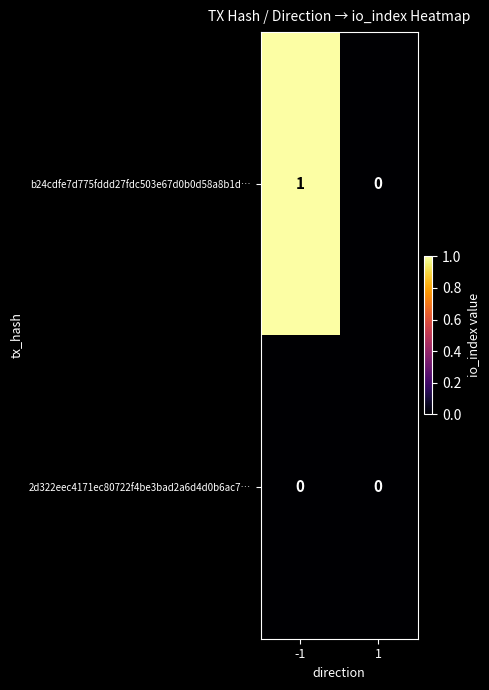

Count the number of data series in this chart.

2